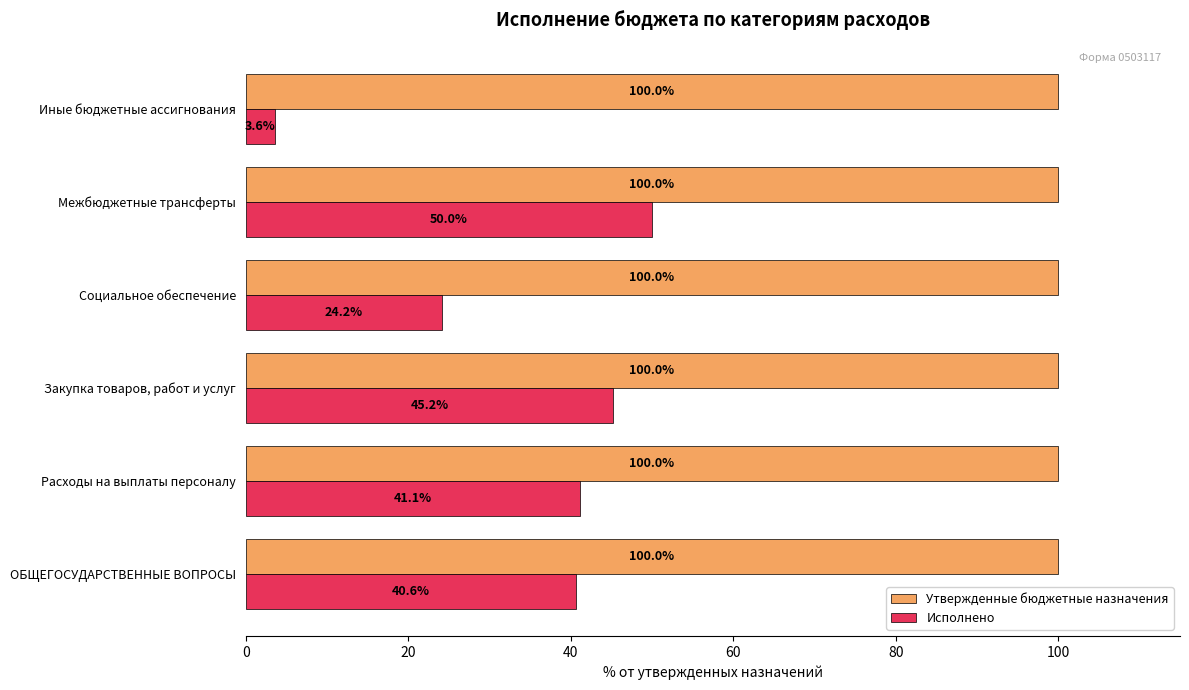

How many categories are shown in the chart?

6